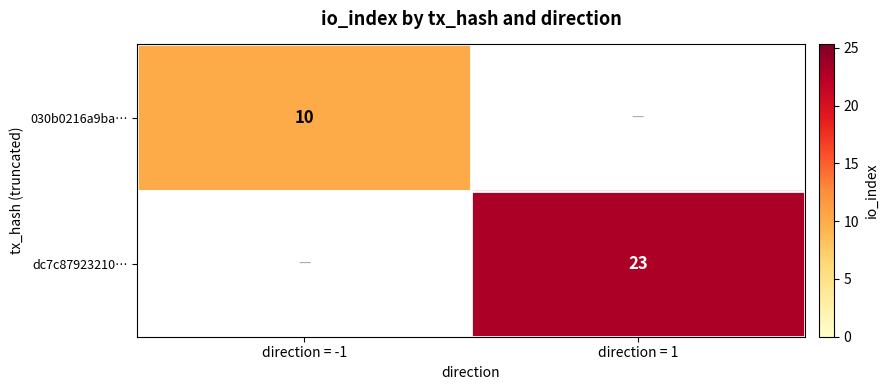

Count the number of data series in this chart.

2